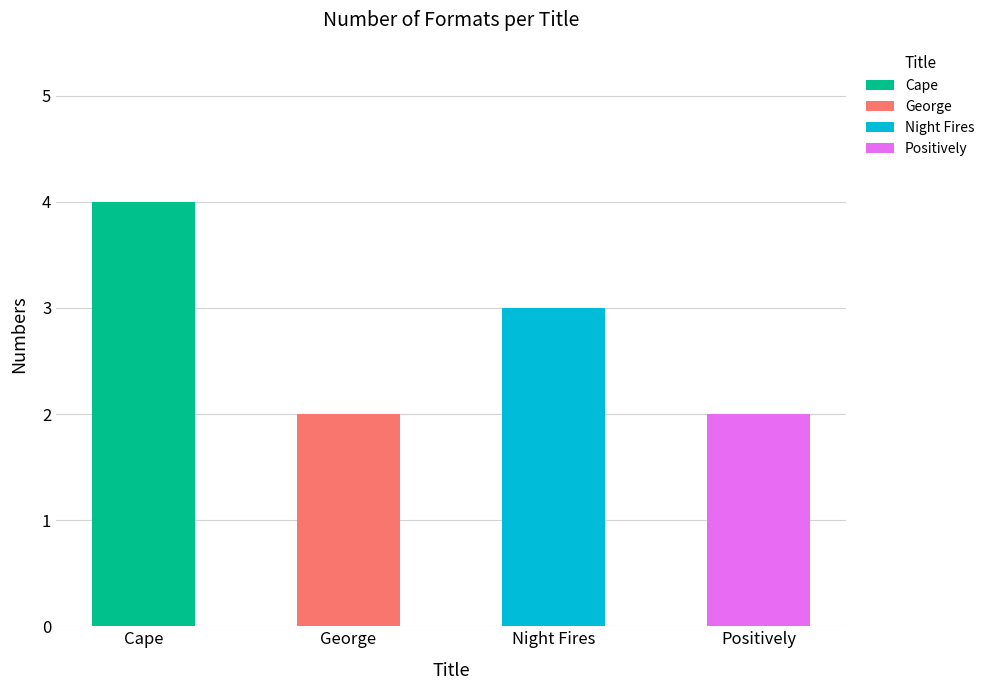

What is the greatest value displayed?

4